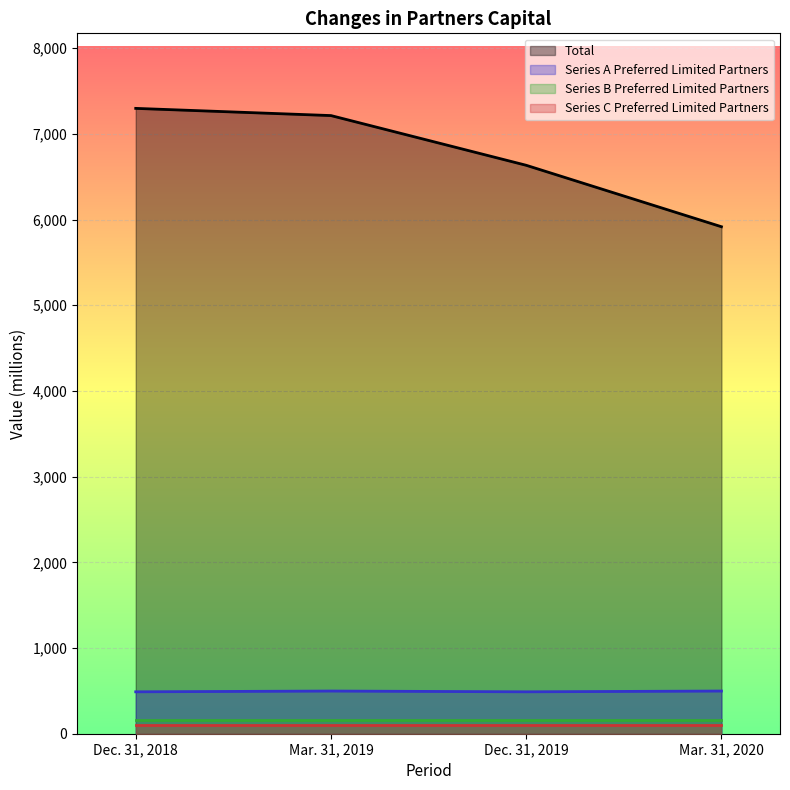

Between Dec. 31, 2018 and Mar. 31, 2020, which is larger?

Dec. 31, 2018